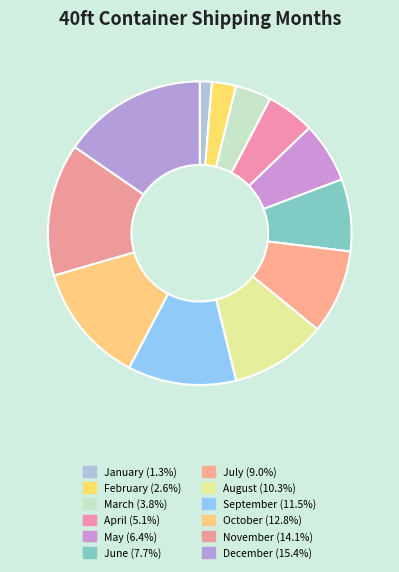

What percentage is NOT represented by July?

91.0%